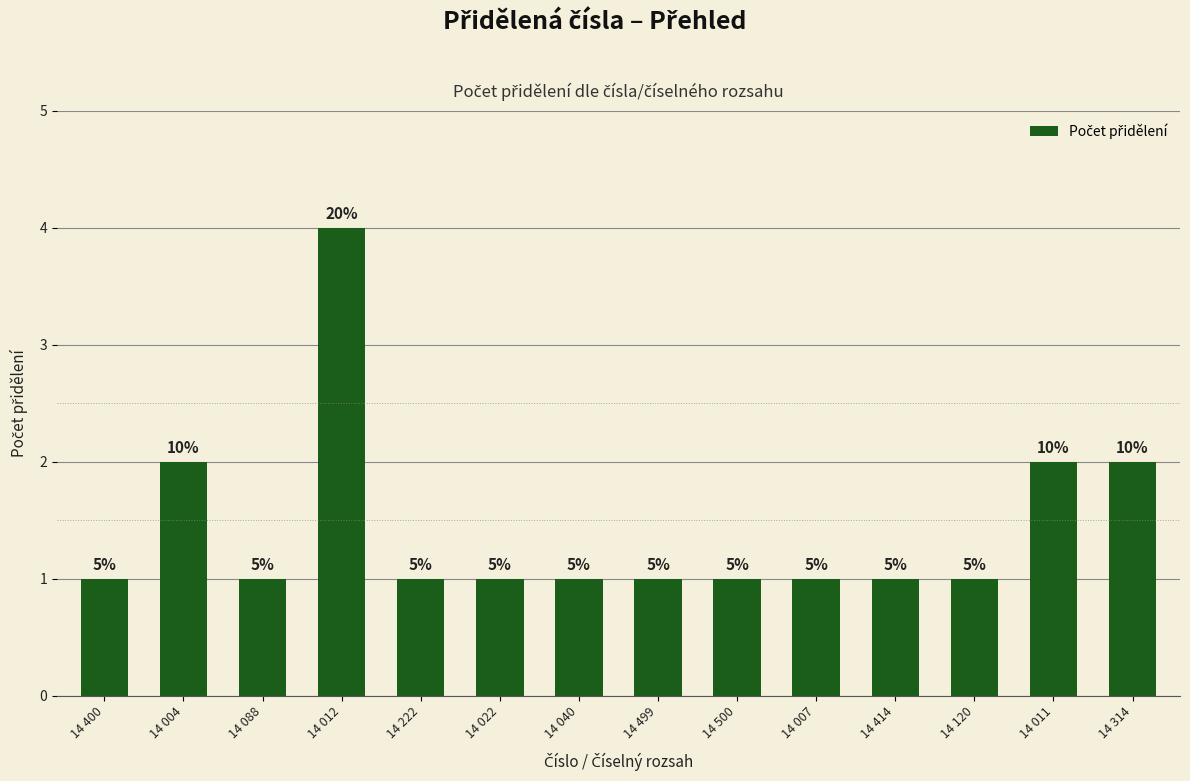

What value does the data have at 14 120?

1